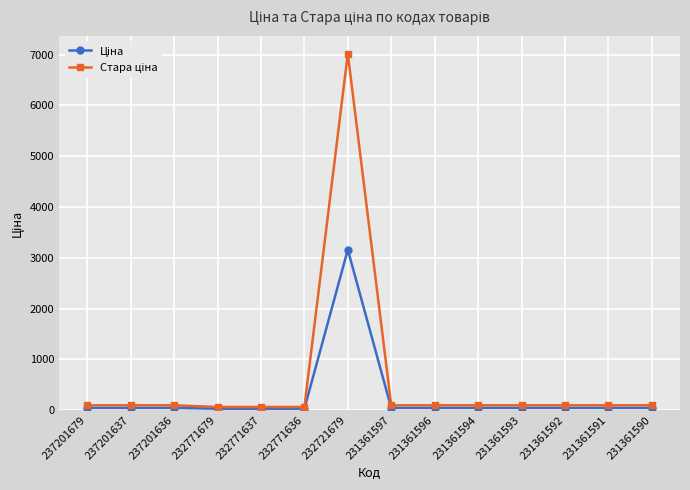

At which category is the sum across all series the highest?

232721679